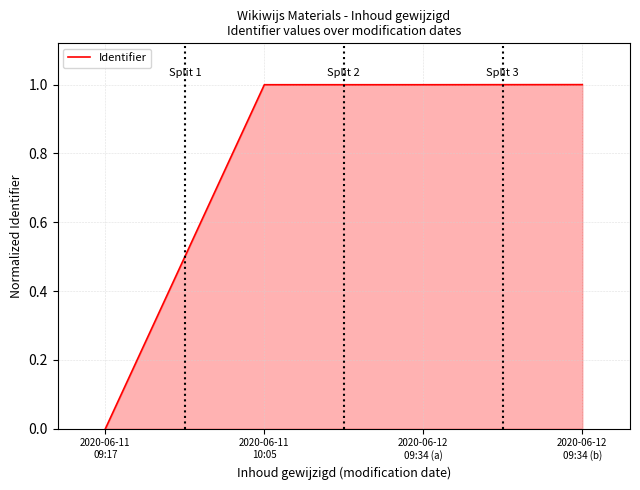

How many lines are shown in the chart?

1